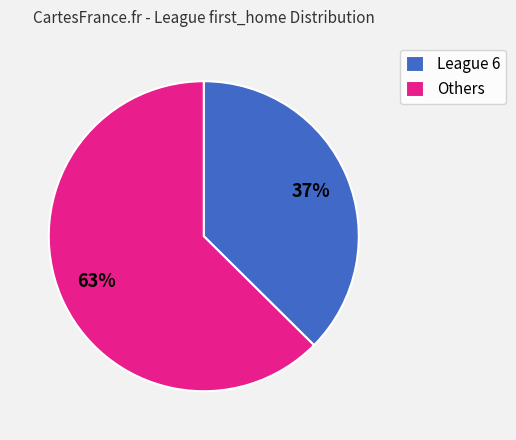

Count the number of slices in the pie.

2